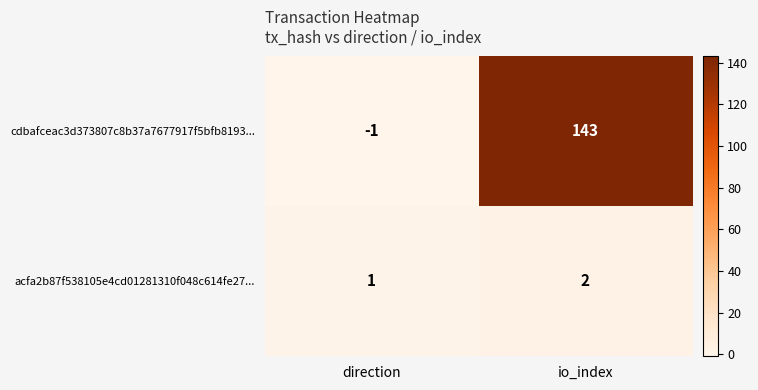

Which series has the largest total across all categories?

cdbafceac3d373807c8b37a7677917f5bfb8193...